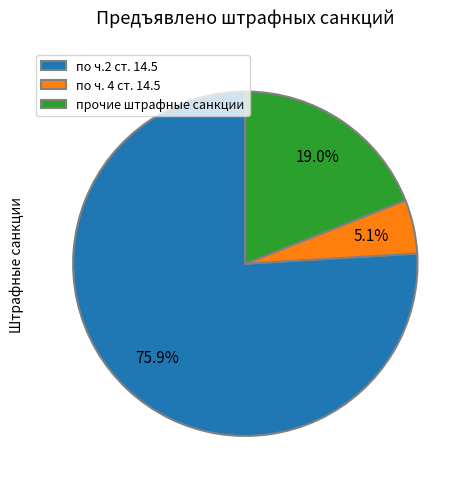

Which category has the smallest portion of the pie?

по ч. 4 ст. 14.5